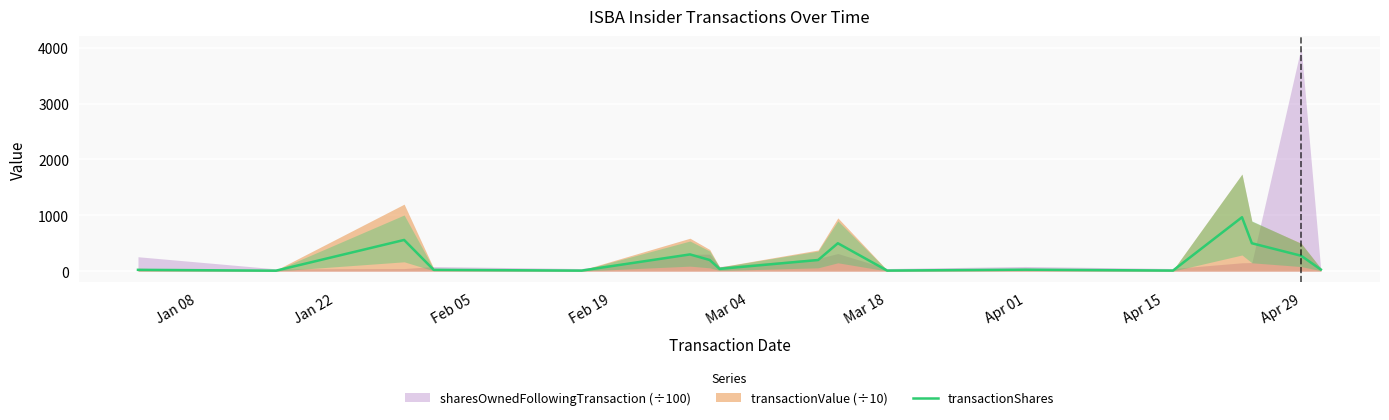

How many points are lower than both their immediate neighbors (excluding endpoints)?

5